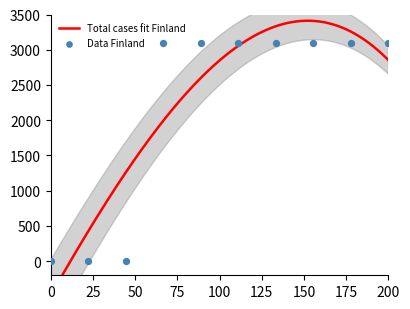

Between 20393 and 20489, which is larger?

20489